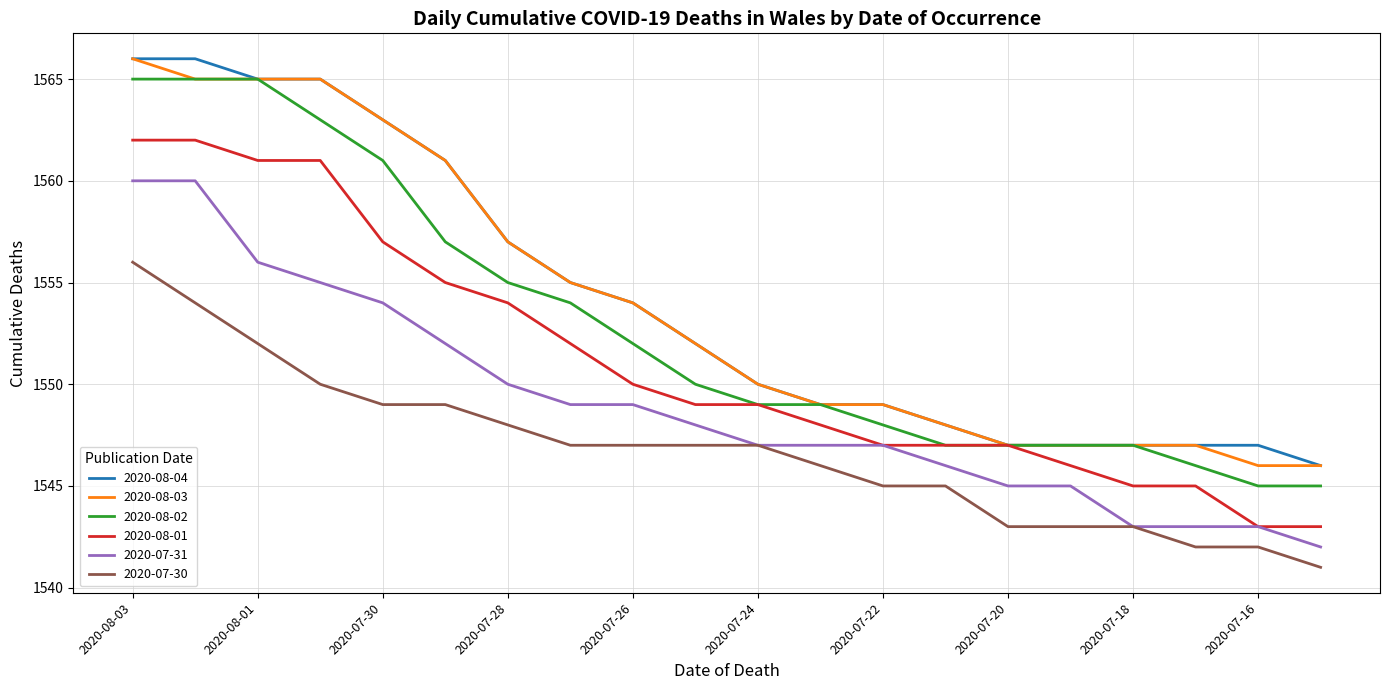

True or false: 2020-07-30 and 2020-08-03 cross at least once.

False